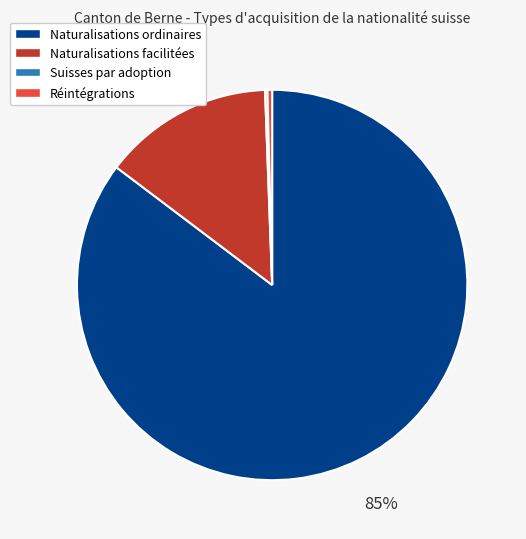

Which category has the biggest portion of the pie?

Naturalisations ordinaires